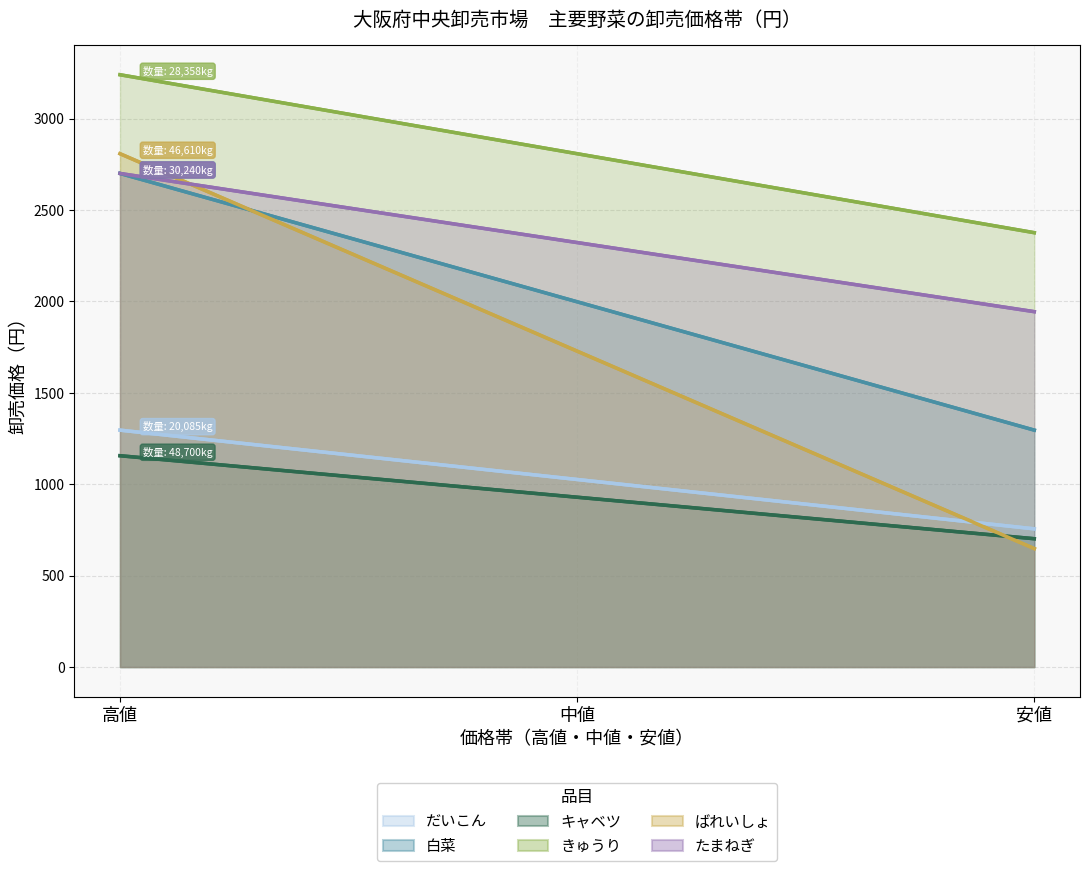

At how many categories does at least one series exceed 1617?

3